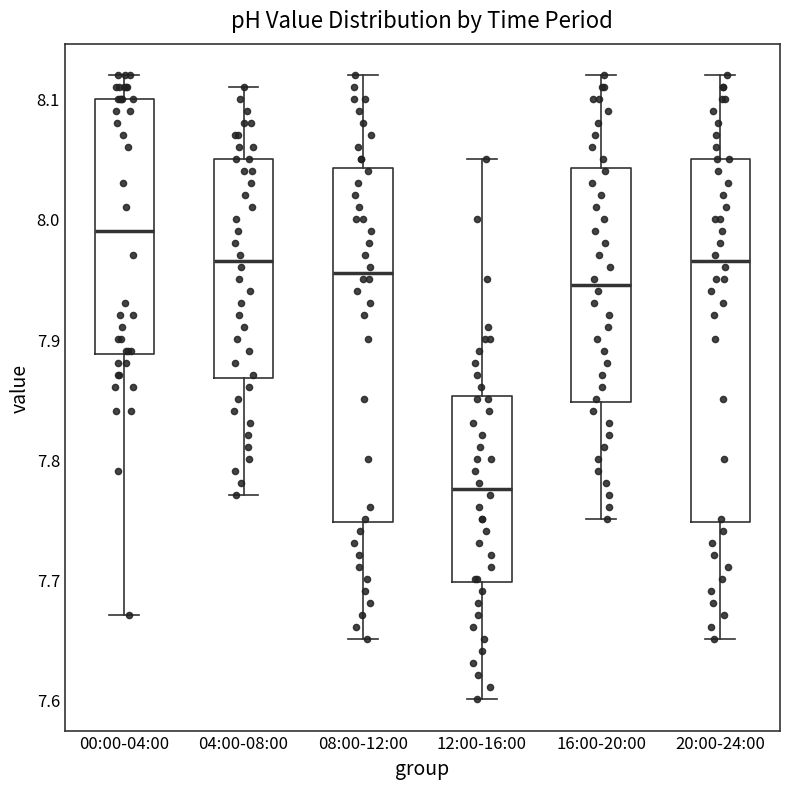

Reading left to right, transcribe this box plot: for each box, give where its median line is, the range the box spans, and where its two whiskers end, as read against the y-axis. The values are not printed on the chart, so give them approximately, as read against the axis.

00:00-04:00: median 7.99, box 7.89 to 8.10, whiskers 7.67 to 8.12
04:00-08:00: median 7.97, box 7.87 to 8.05, whiskers 7.77 to 8.11
08:00-12:00: median 7.96, box 7.75 to 8.04, whiskers 7.65 to 8.12
12:00-16:00: median 7.78, box 7.70 to 7.85, whiskers 7.60 to 8.05
16:00-20:00: median 7.95, box 7.85 to 8.04, whiskers 7.75 to 8.12
20:00-24:00: median 7.97, box 7.75 to 8.05, whiskers 7.65 to 8.12